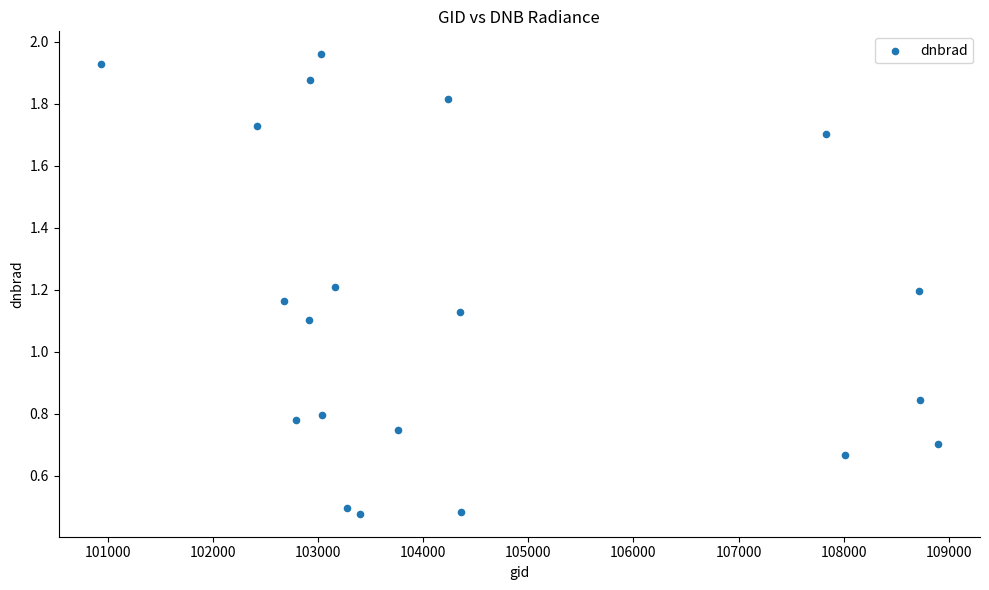

What is the range of X values (max minus min)?

7969.0